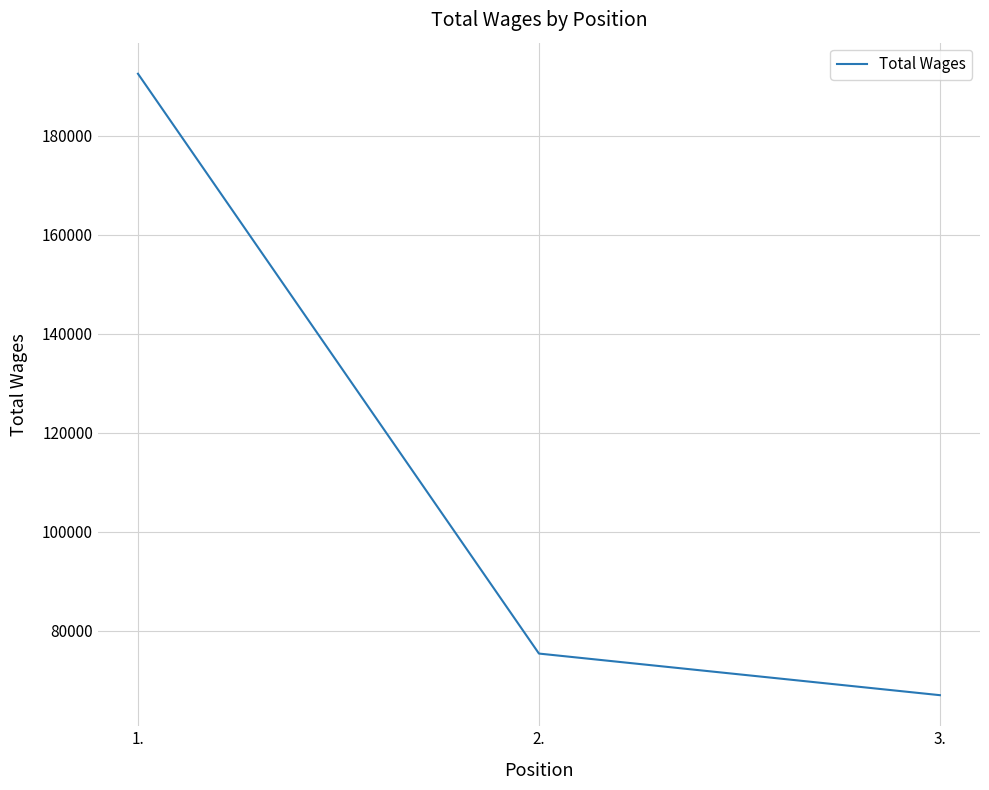

At which label is the value closest to 129747?

2.